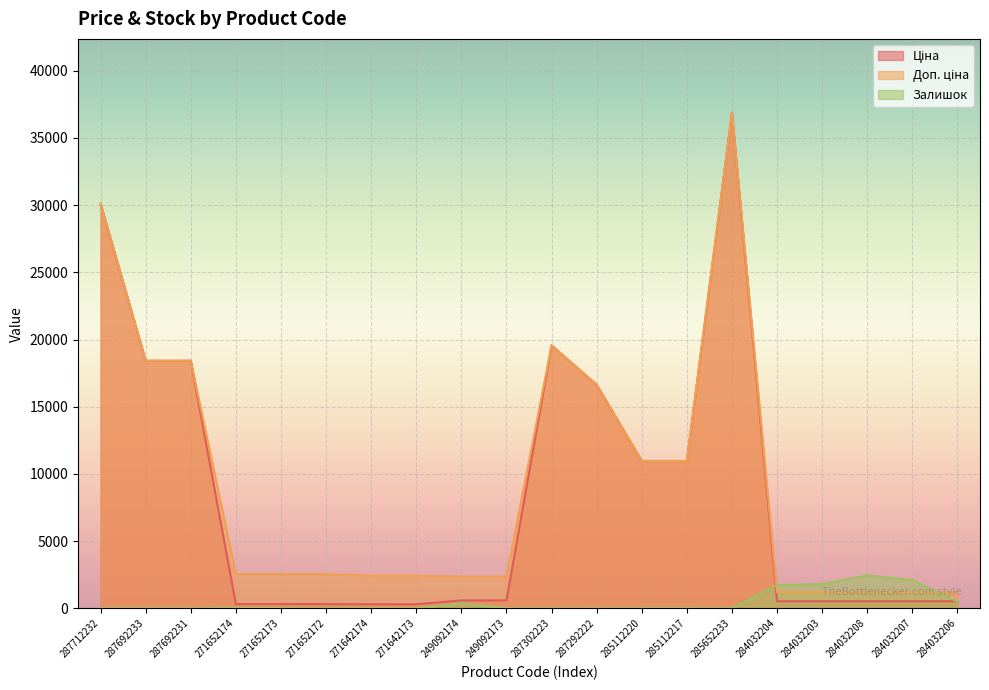

True or false: Ціна and Доп. ціна cross at least once.

False